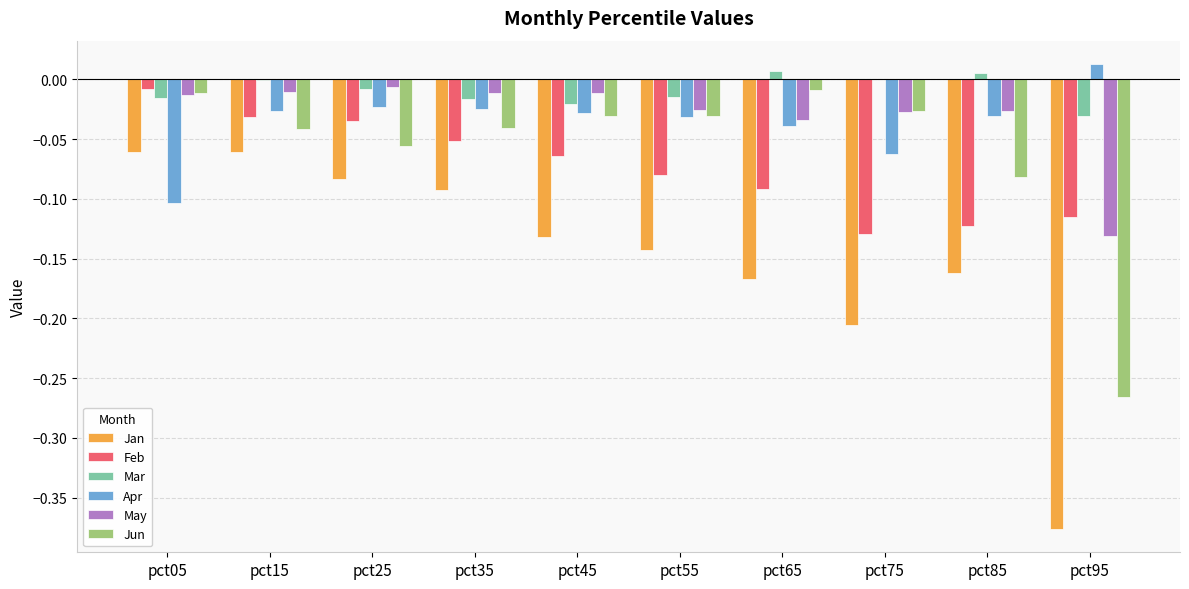

The May series shows -0.0 at pct55. True or false?

True